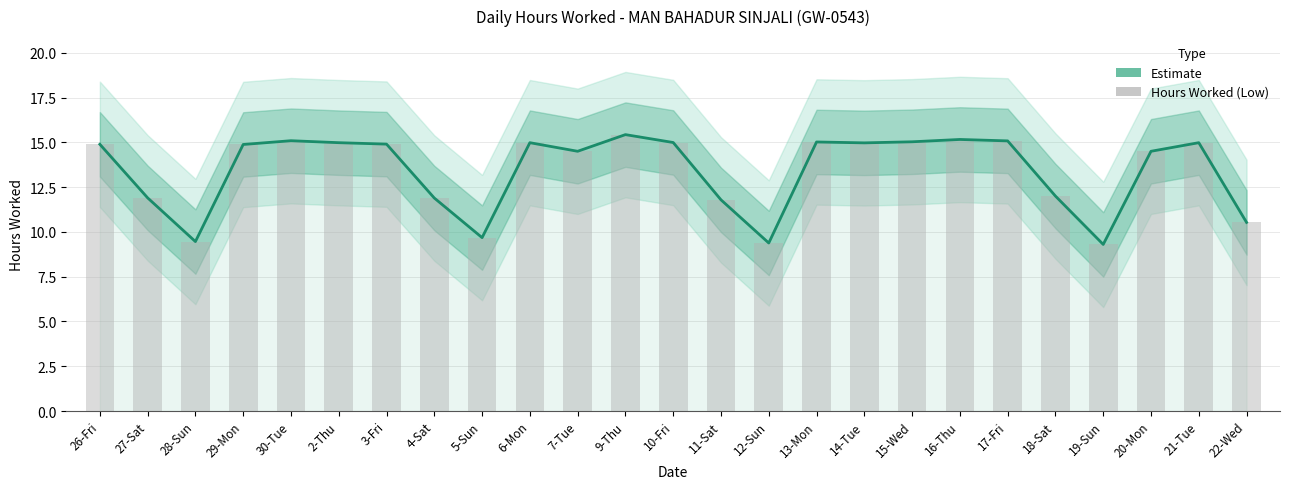

Which series changed the most between 28-Sun and 12-Sun?

Estimate